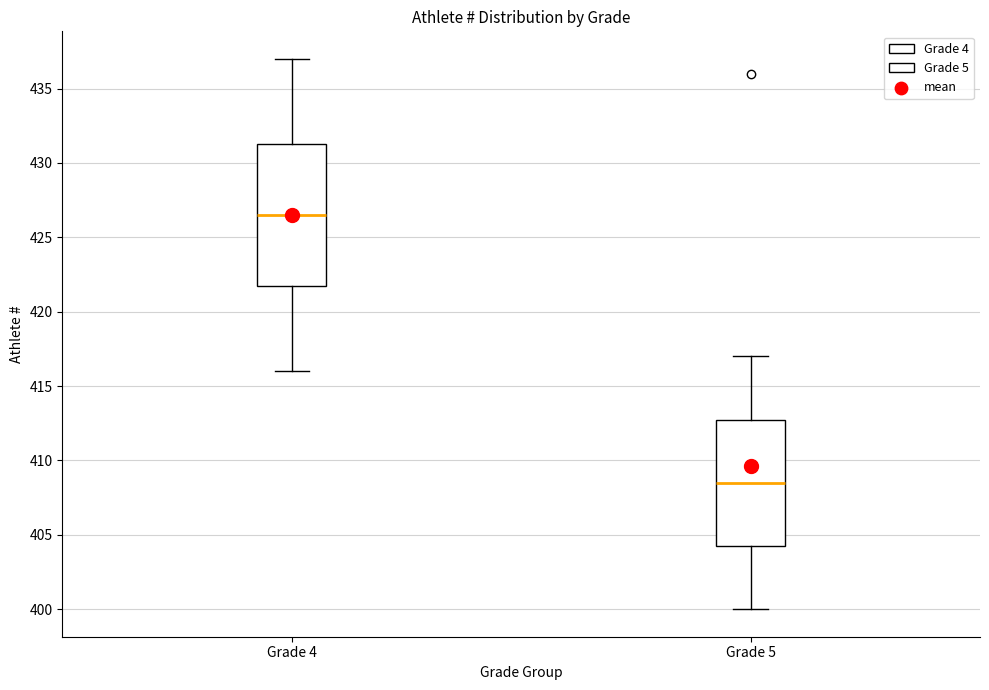

Which box's median line is the highest?

Grade 4